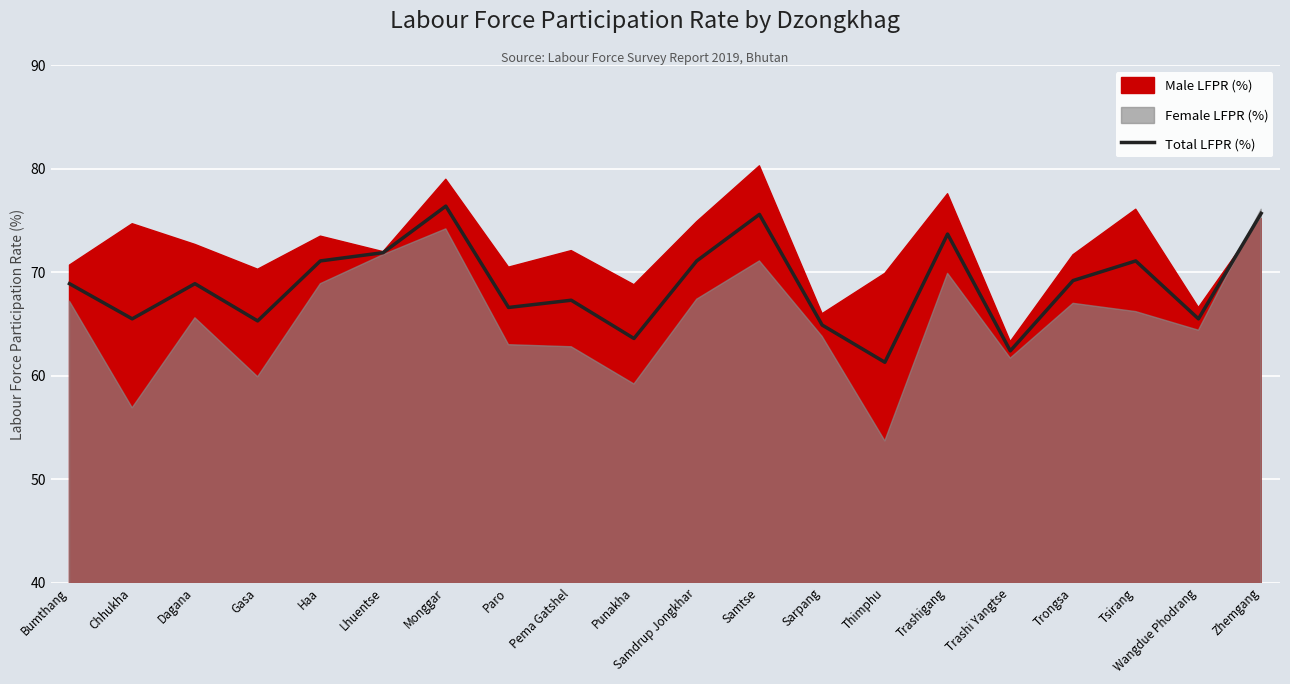

How many data points are less than 68?

9